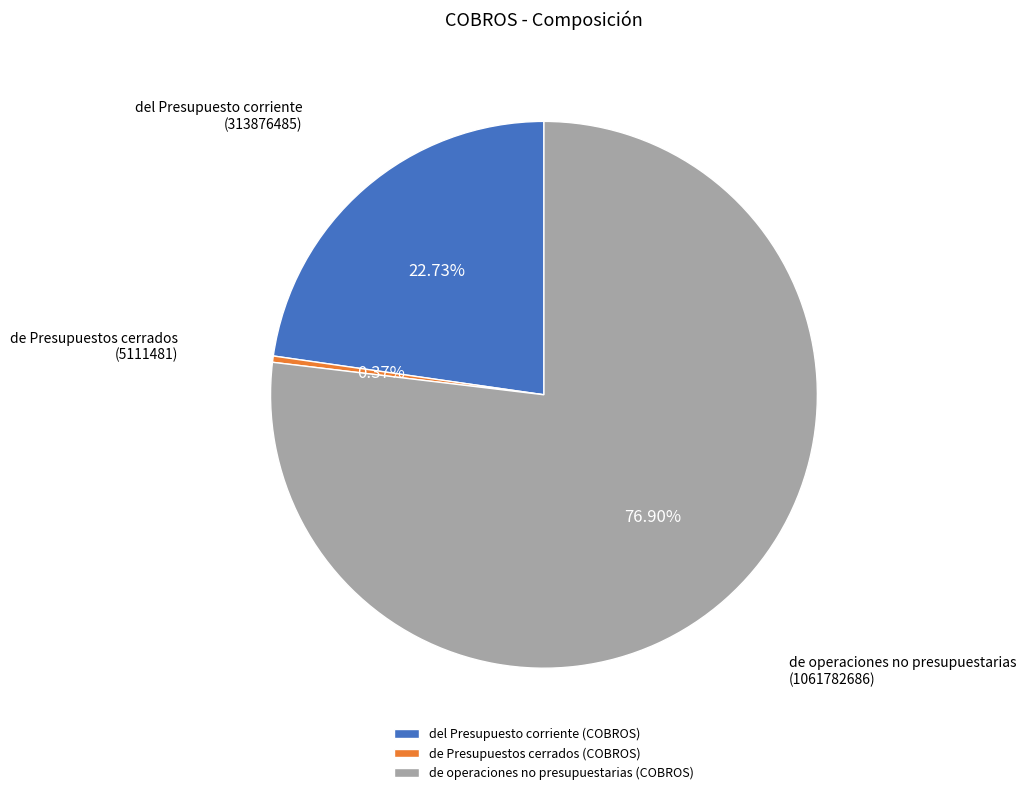

Is de operaciones no presupuestarias (COBROS) the majority of the pie?

Yes